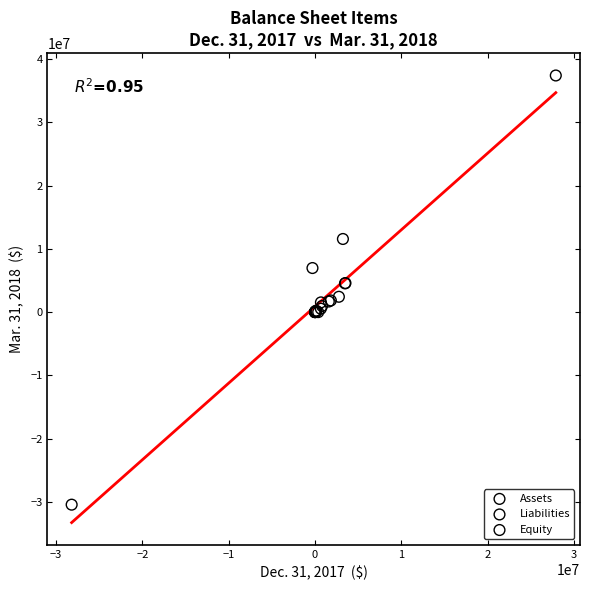

Which series contains the lowest Y value?

Equity